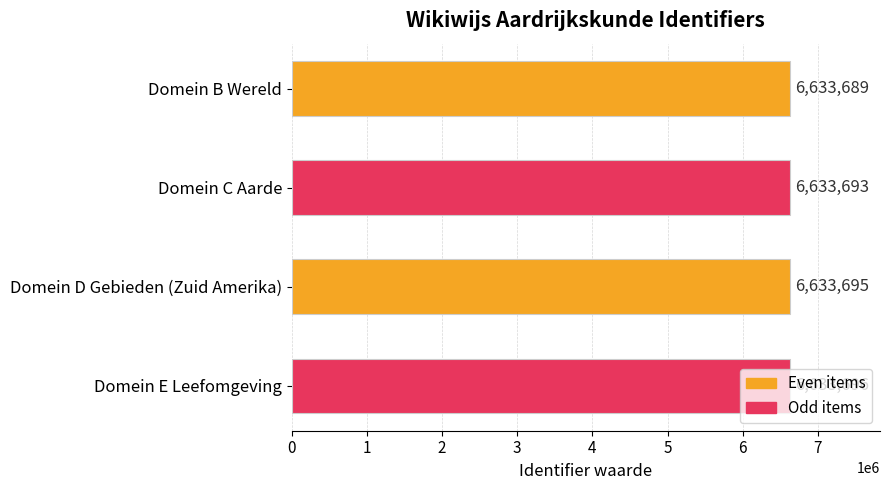

What is the approximate value at Domein B Wereld?

6633689